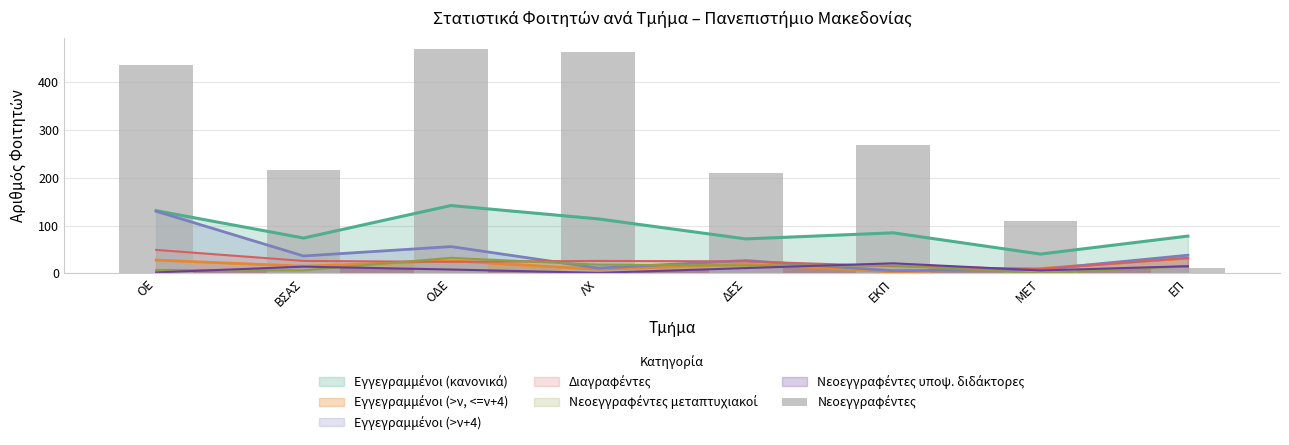

Reading right to left, extract all data points from this chart.

11	110	269	209	462	469	216	436